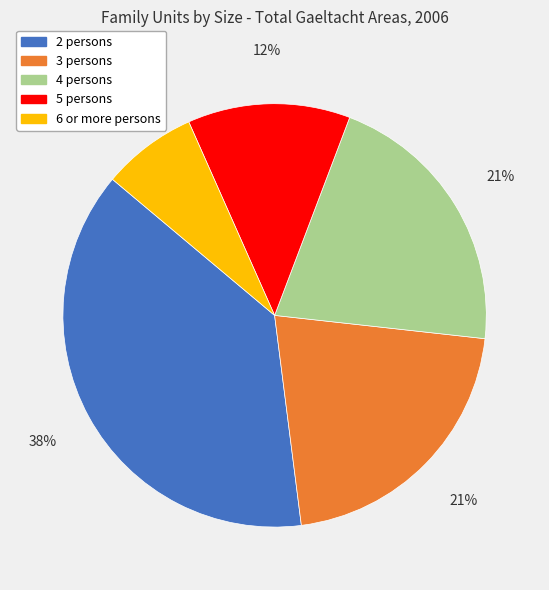

What is the ratio of the value at 3 persons to the value at 2 persons?

0.6